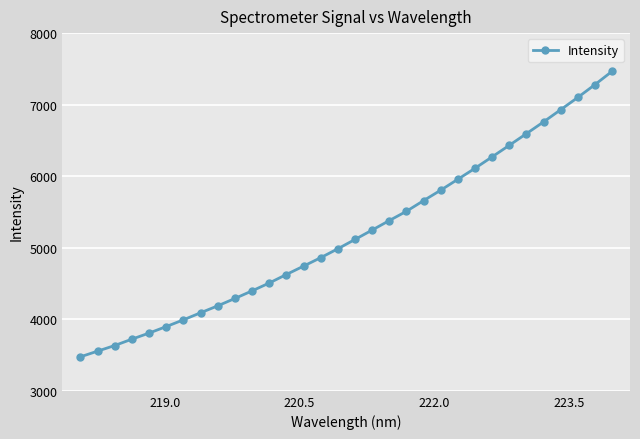

What is the value of the 29th point from the left?

6929.2